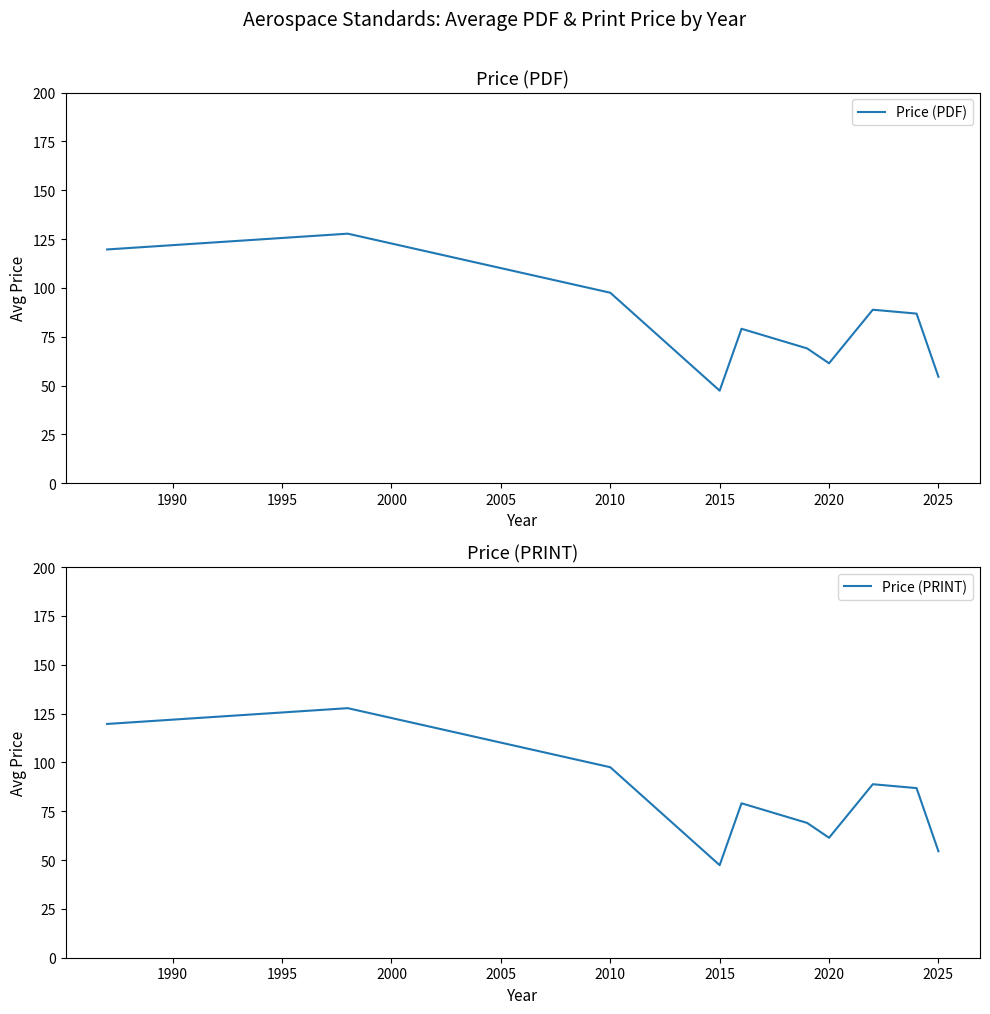

How many values in the Price (PDF) series exceed 86?

5